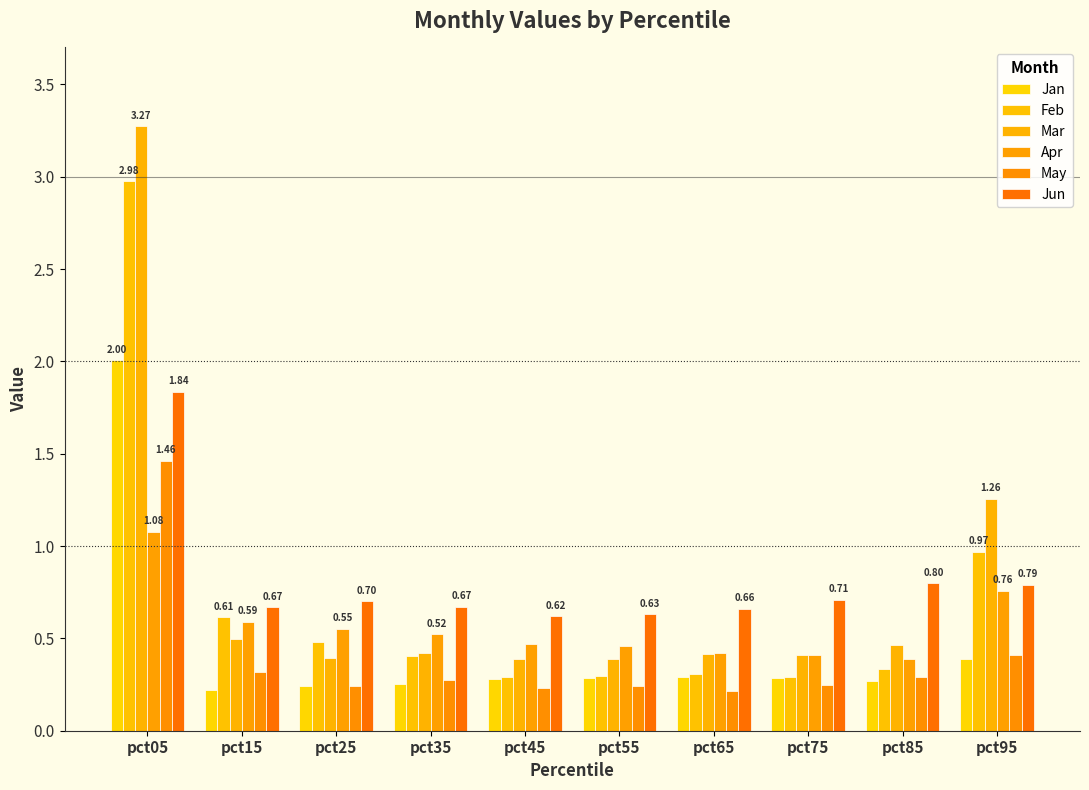

Is the value of Jan at pct05 greater than the value of Apr at pct75?

Yes